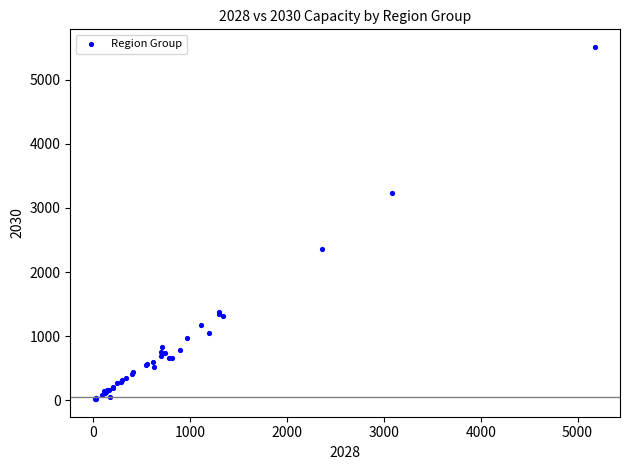

What Y value in the scatter plot is closest to 2765?

2367.6